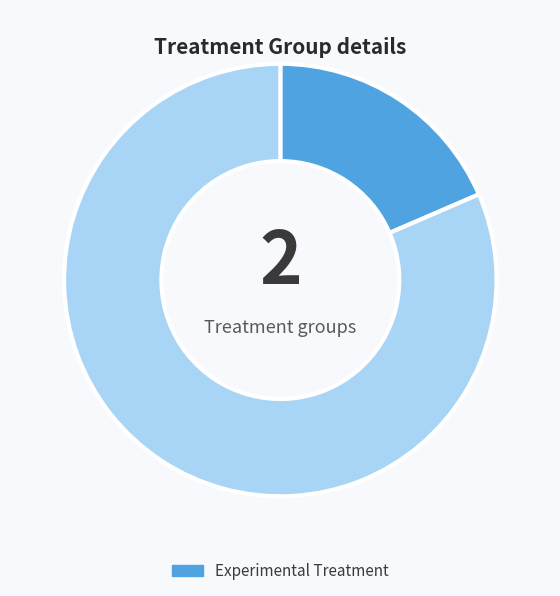

Does any single category account for the majority?

Yes